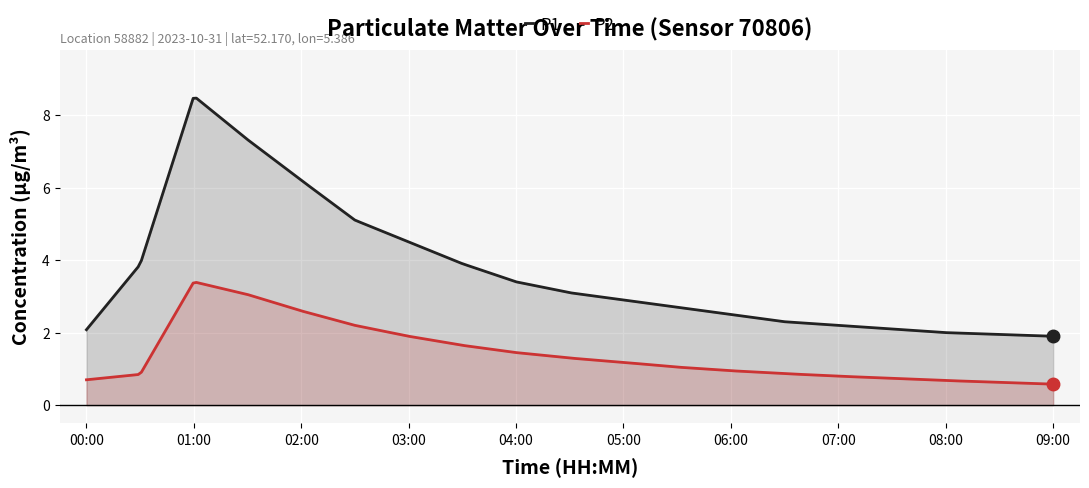

Is it true that P2 equals 1.8 at 01:00?

False